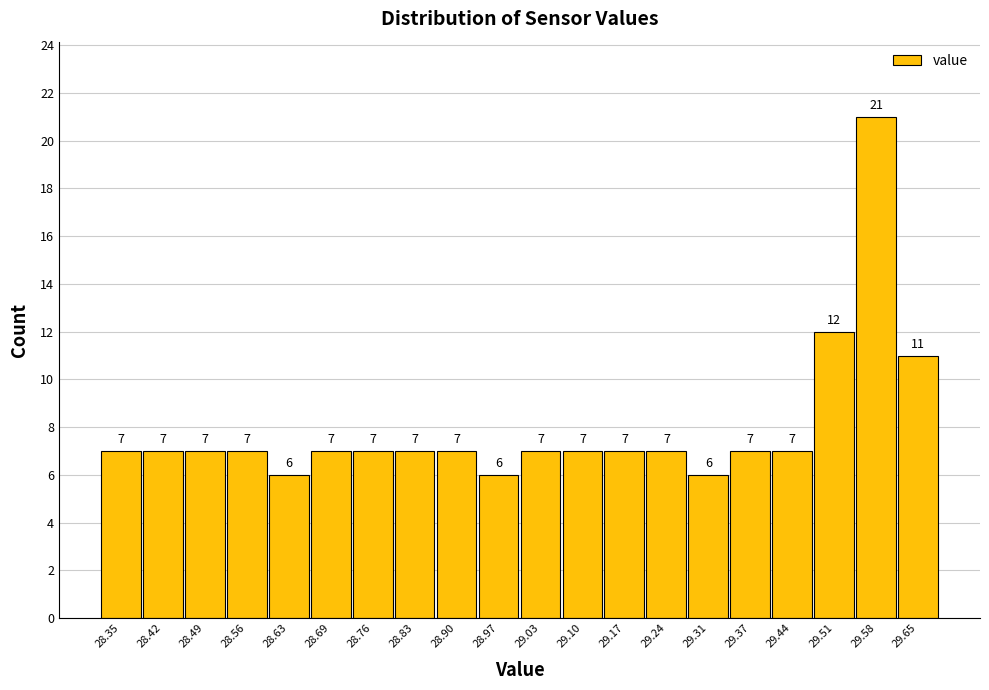

Reading left to right, transcribe this chart: for each bar, give the range it covers on the x-axis and its height. The bar edges are not printed on the chart, so give them approximately, as read against the axis.

28.320 to 28.388: 7
28.388 to 28.456: 7
28.456 to 28.524: 7
28.524 to 28.592: 7
28.592 to 28.660: 6
28.660 to 28.728: 7
28.728 to 28.796: 7
28.796 to 28.864: 7
28.864 to 28.932: 7
28.932 to 29.000: 6
29.000 to 29.068: 7
29.068 to 29.136: 7
29.136 to 29.204: 7
29.204 to 29.272: 7
29.272 to 29.340: 6
29.340 to 29.408: 7
29.408 to 29.476: 7
29.476 to 29.544: 12
29.544 to 29.612: 21
29.612 to 29.680: 11